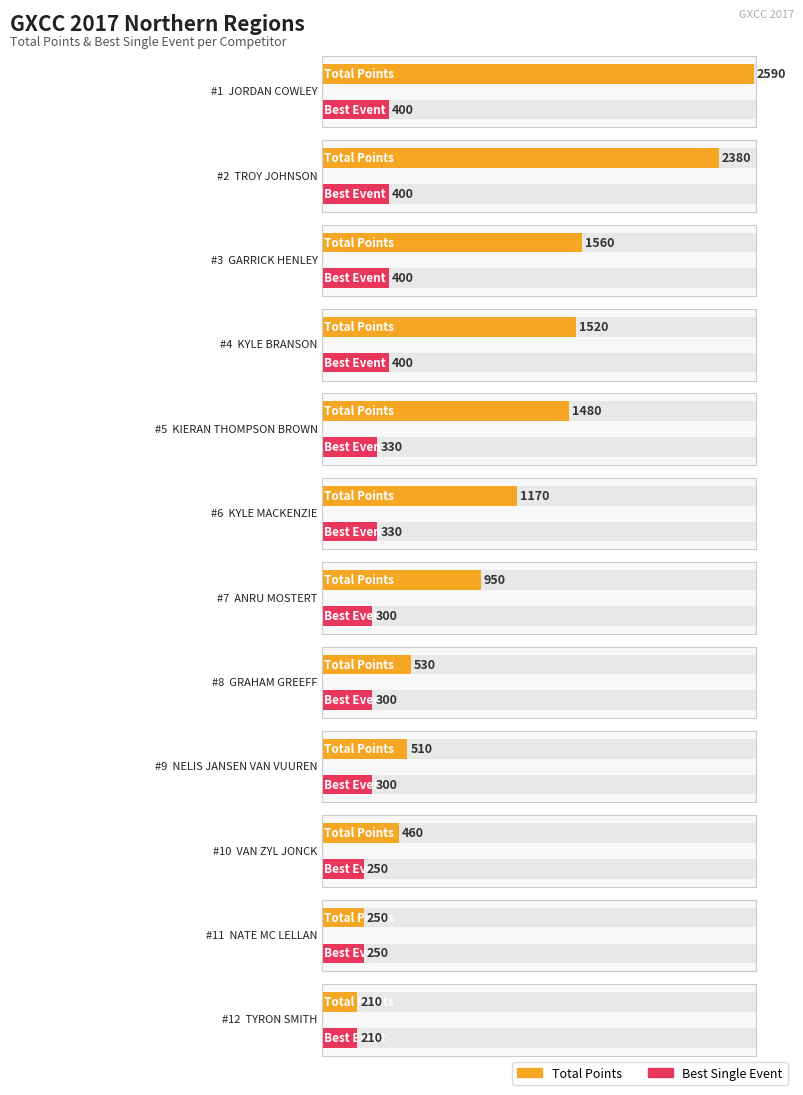

True or false: Best Single Event has a value of 250 at NATE MC LELLAN.

True